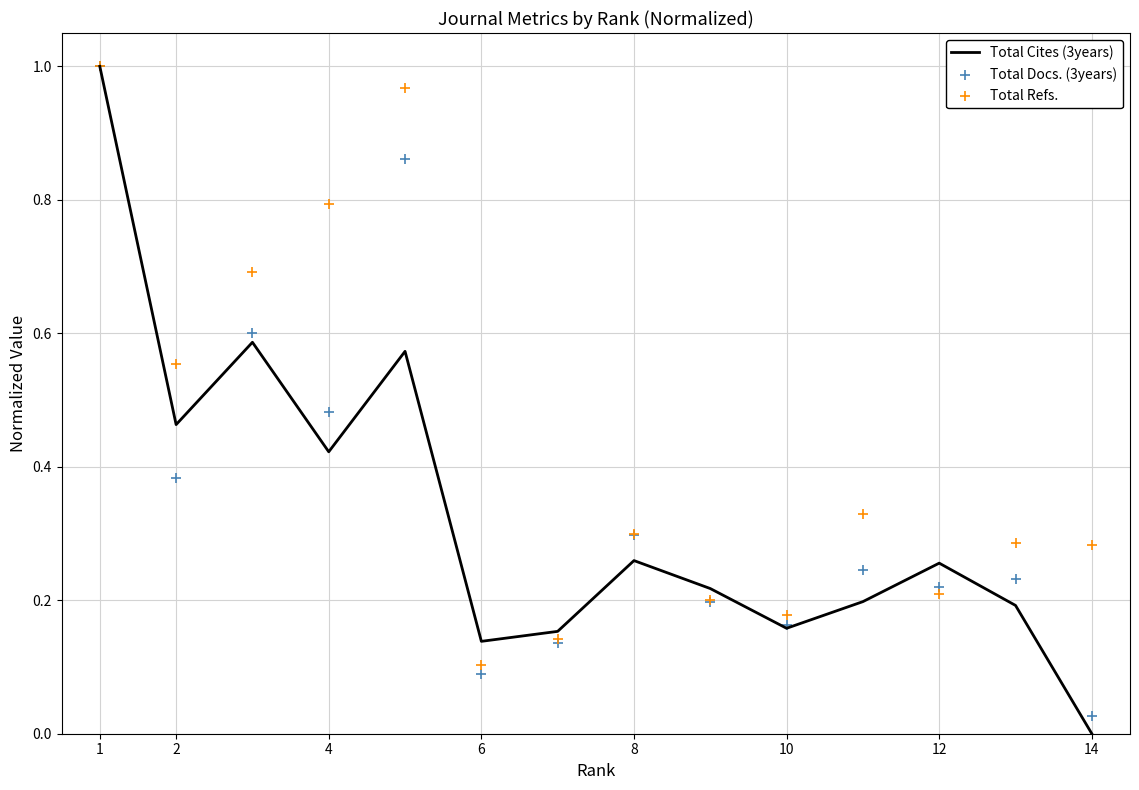

What are all the series names shown in the legend?

Total Cites (3years), Total Docs. (3years), Total Refs.